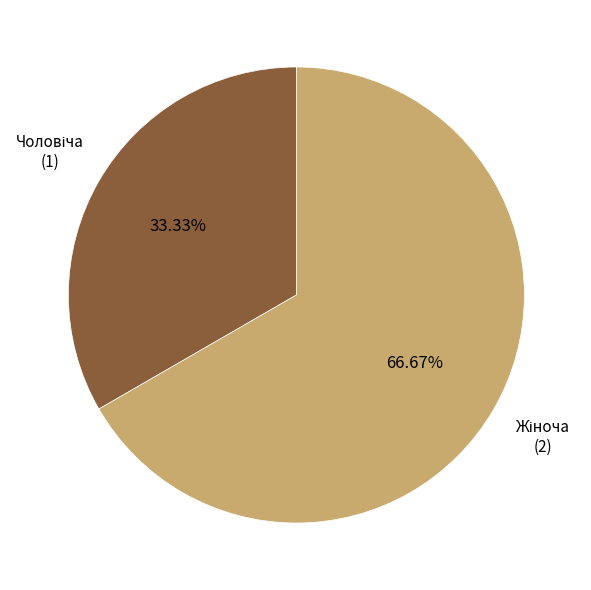

Does any single category account for the majority?

Yes